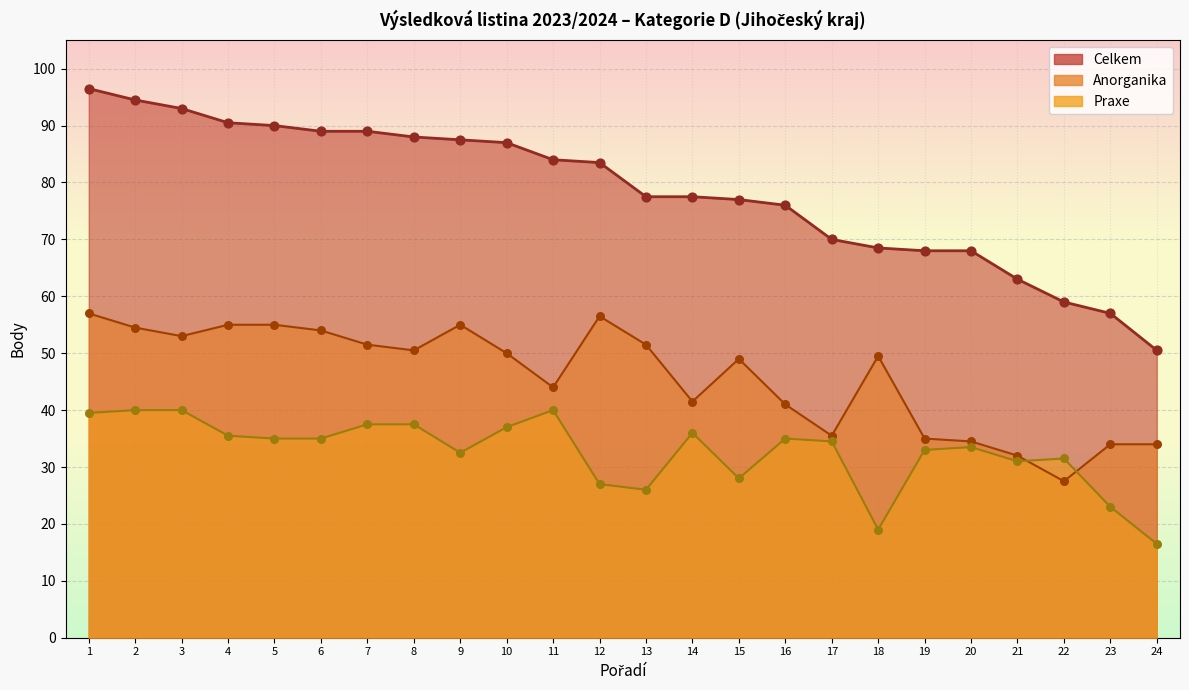

Which series has the largest Y range (max minus min)?

Celkem